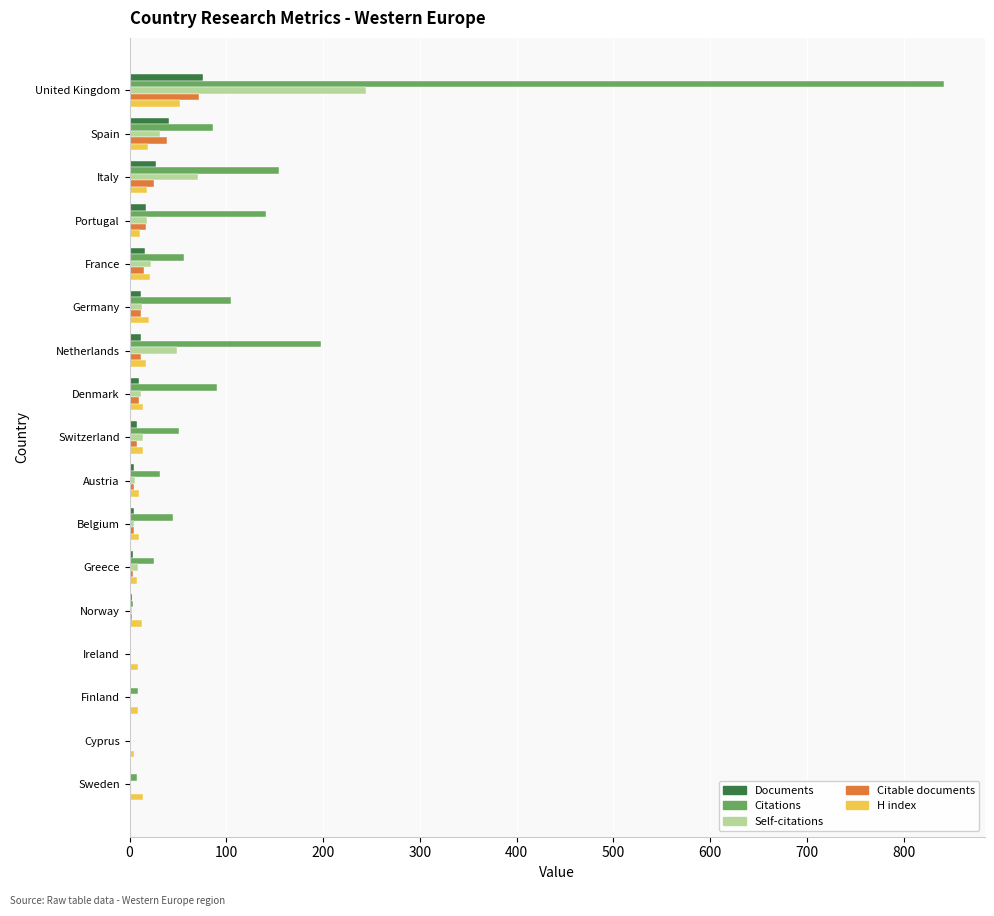

Which series has the largest total across all categories?

Citations